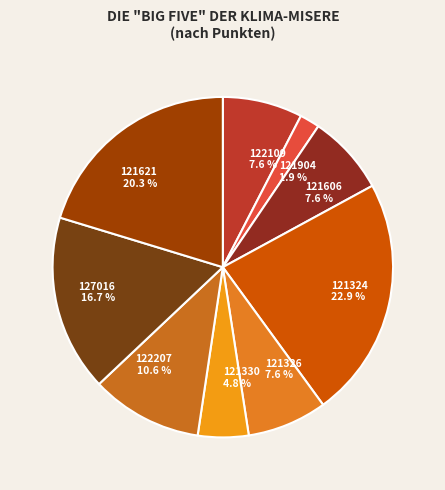

What portion of the pie excludes 122109?

92.4%